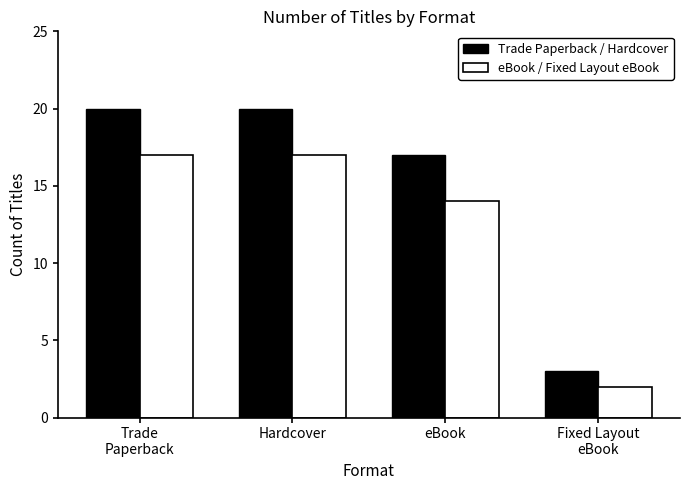

Where is eBook / Fixed Layout eBook nearest to the value 9?

eBook